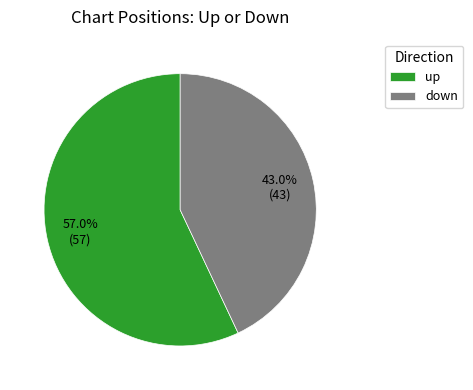

Does up represent more than half of the total?

Yes